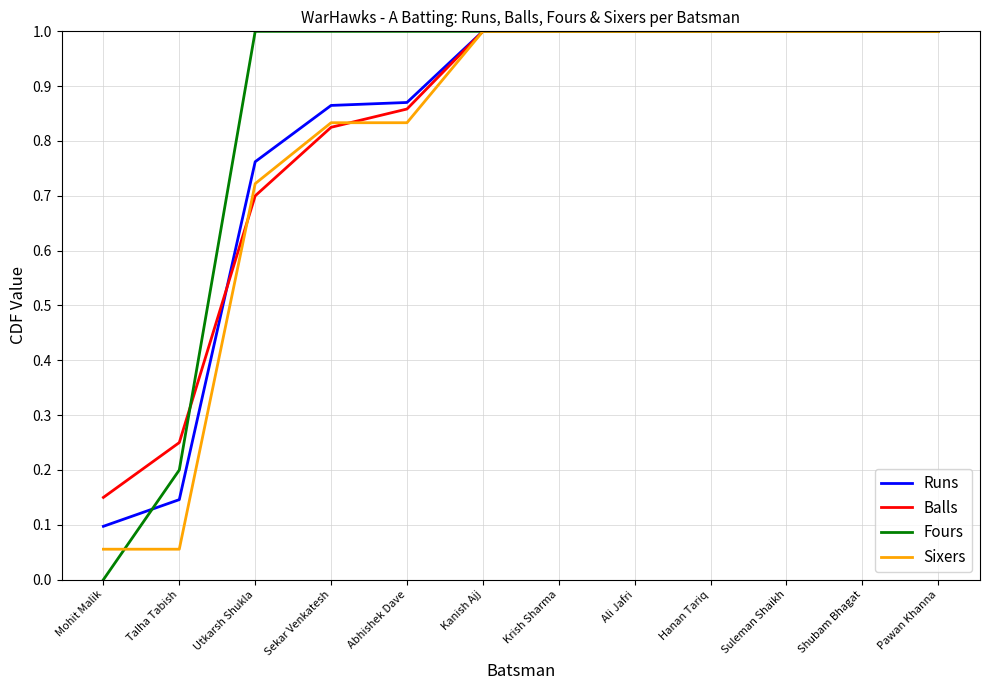

How many lines are shown in the chart?

4